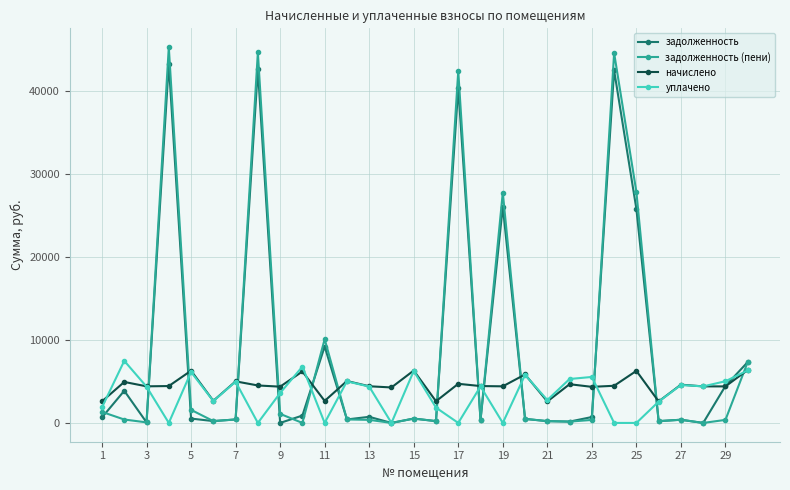

How many distinct data groups are displayed?

4